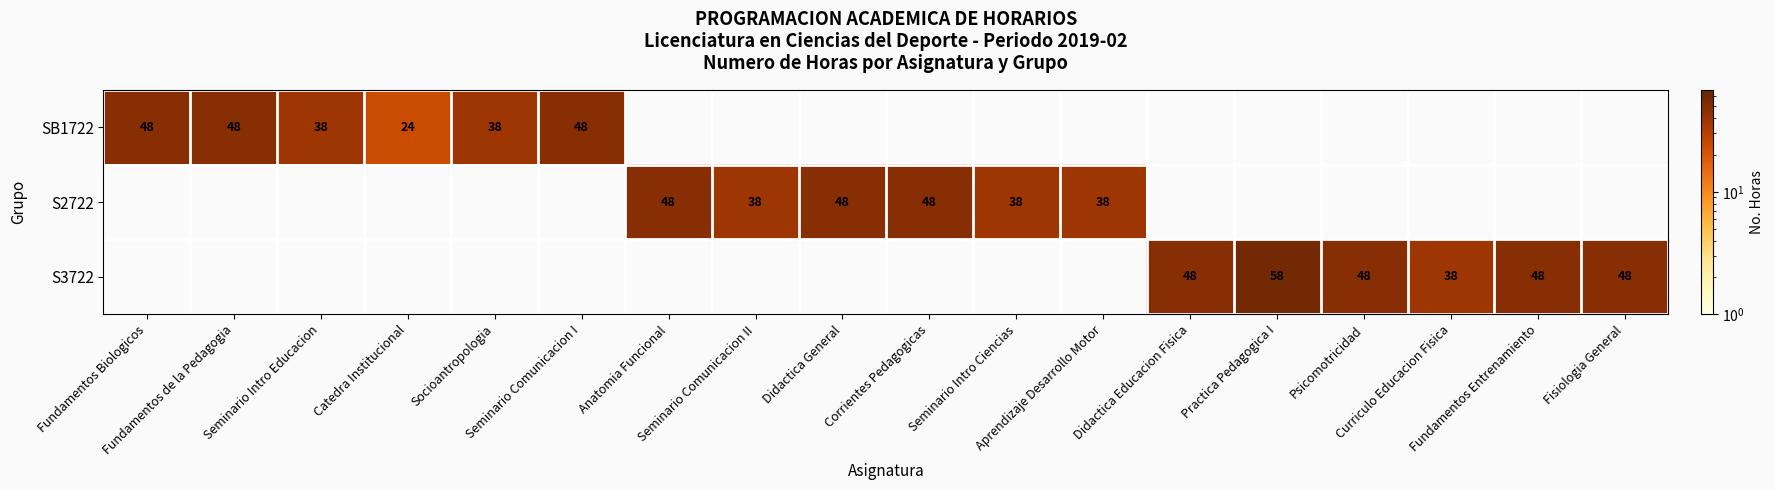

Rank the series by their maximum value, from lowest to highest.

SB1722, S2722, S3722